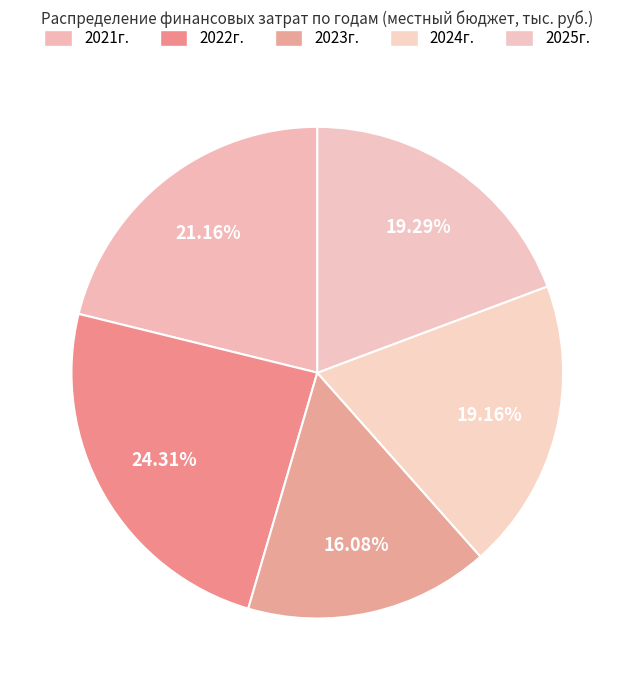

How many slices are in this pie chart?

5